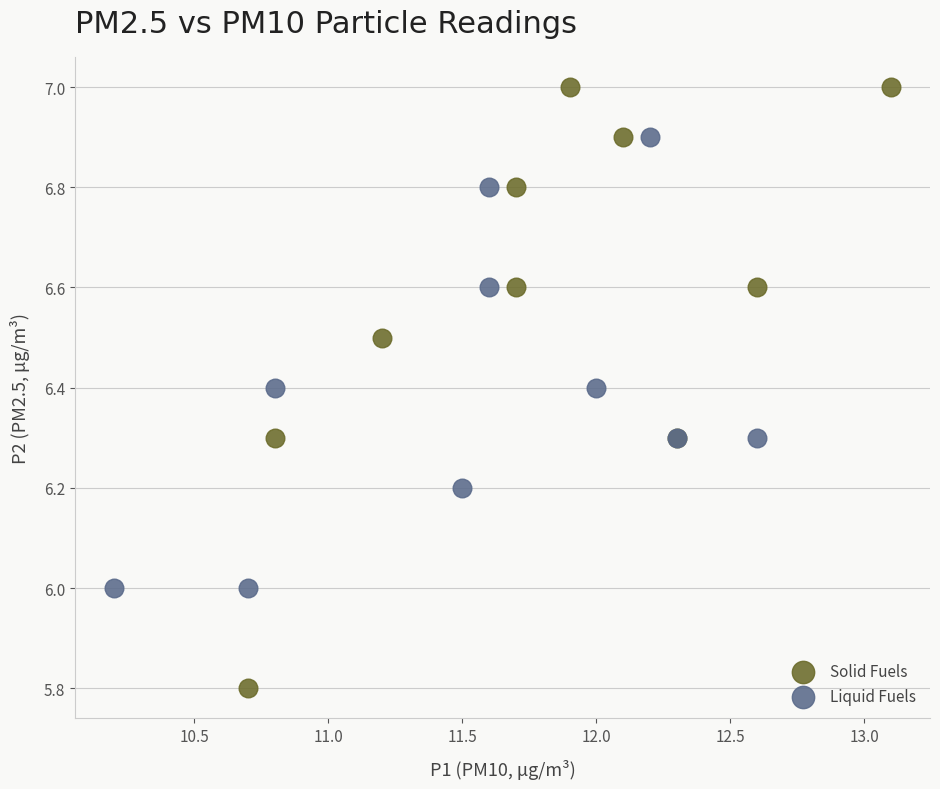

What are all the series names shown in the legend?

Solid Fuels, Liquid Fuels